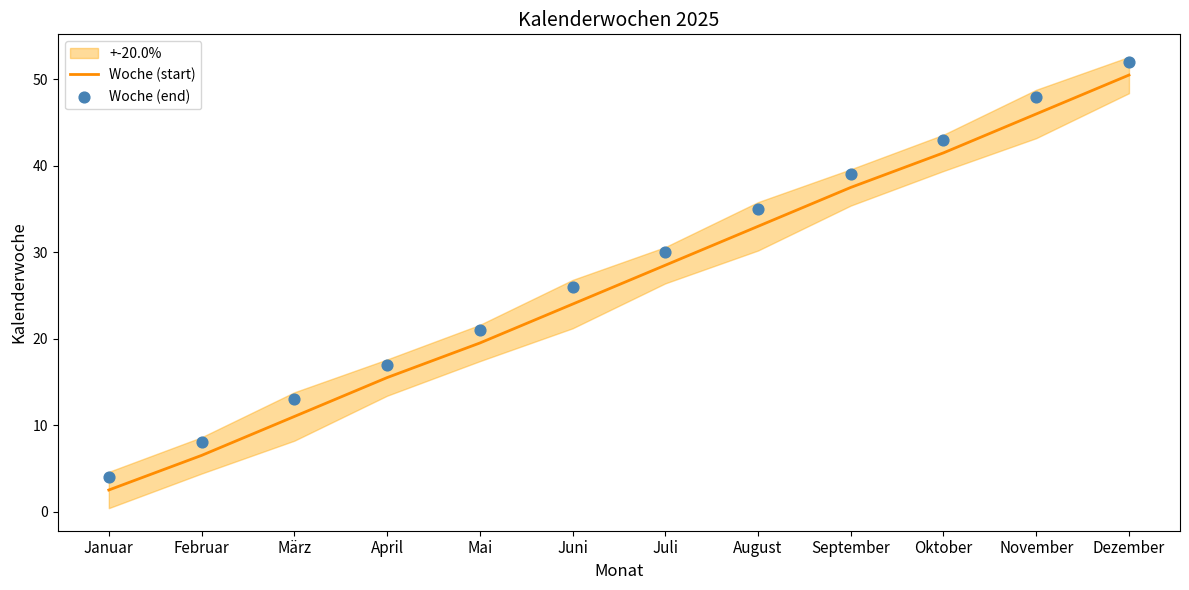

Is the value of Woche (start) at Januar greater than the value of Woche (end) at April?

No